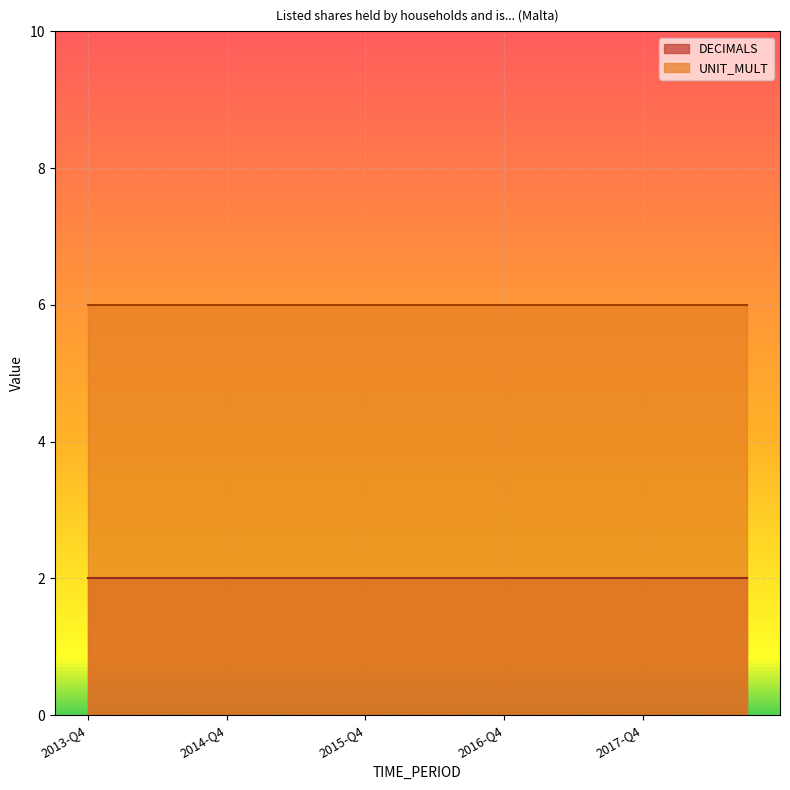

Reading right to left, extract all data points from this chart.

DECIMALS: 2	2	2	2	2	2	2	2	2	2	2	2	2	2	2	2	2	2	2	2
UNIT_MULT: 6	6	6	6	6	6	6	6	6	6	6	6	6	6	6	6	6	6	6	6